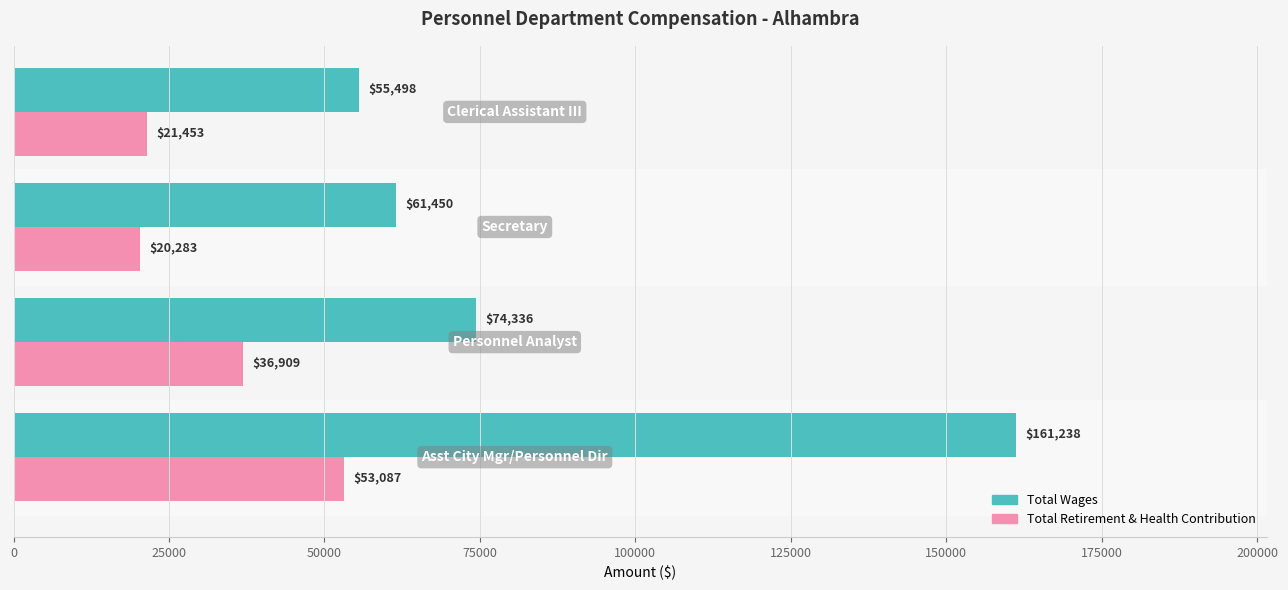

Which series has the largest range (max minus min)?

Total Wages